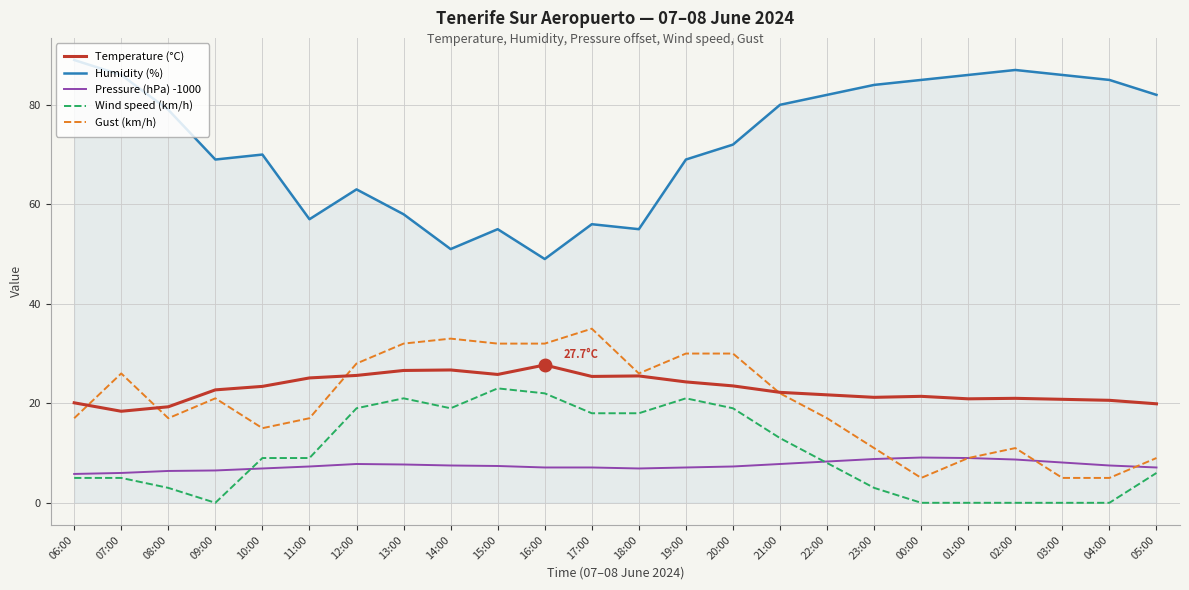

True or false: Temperature (°C) has more than 2 points higher than both neighbors.

True